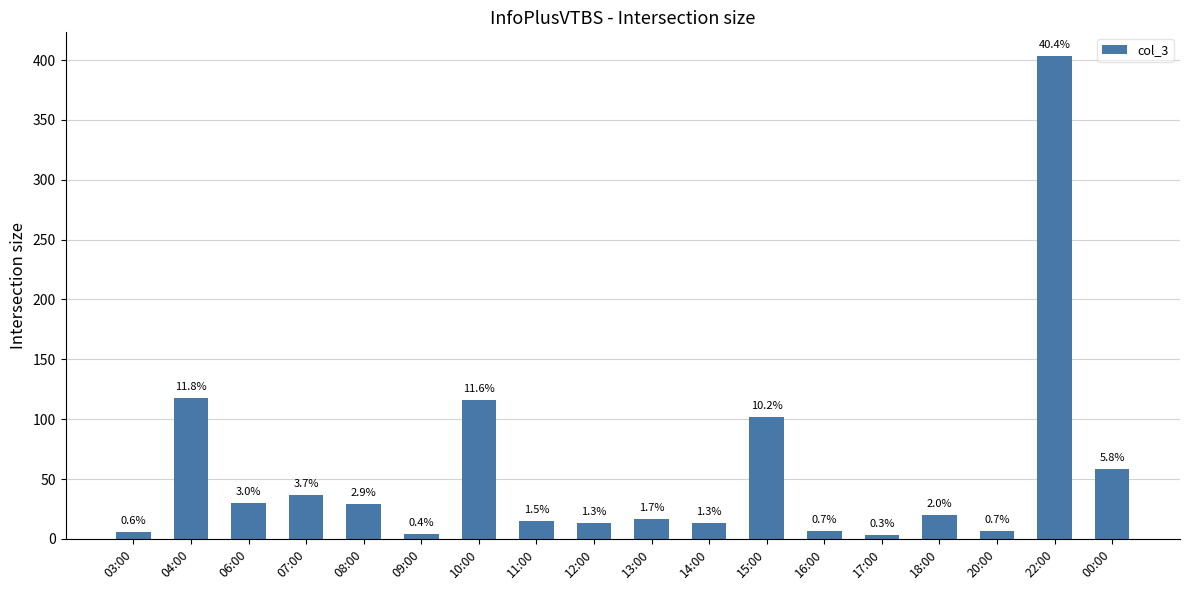

How many bars are there in total?

18